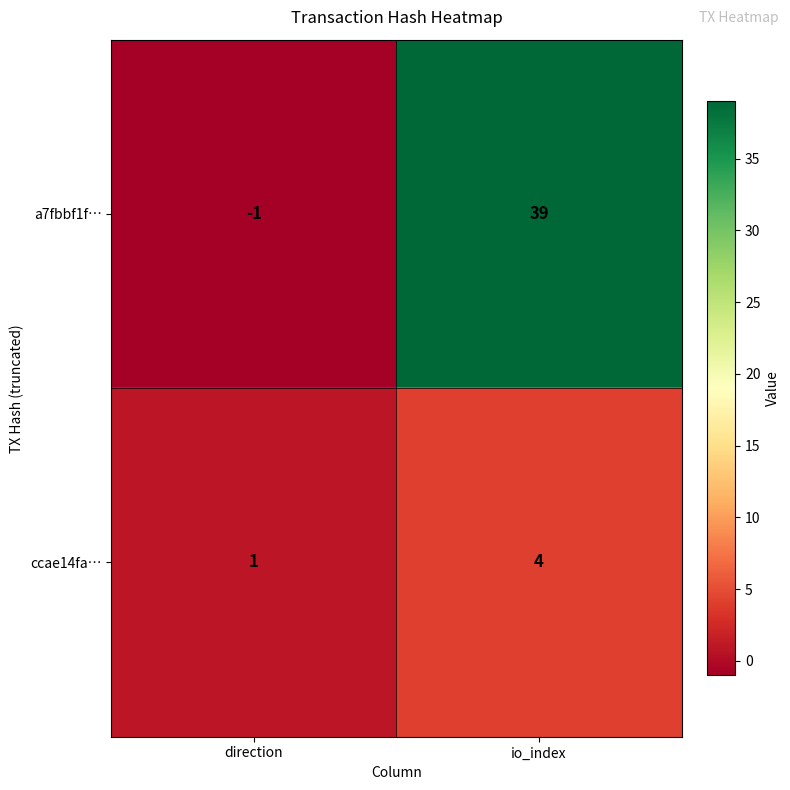

How many distinct data groups are displayed?

2